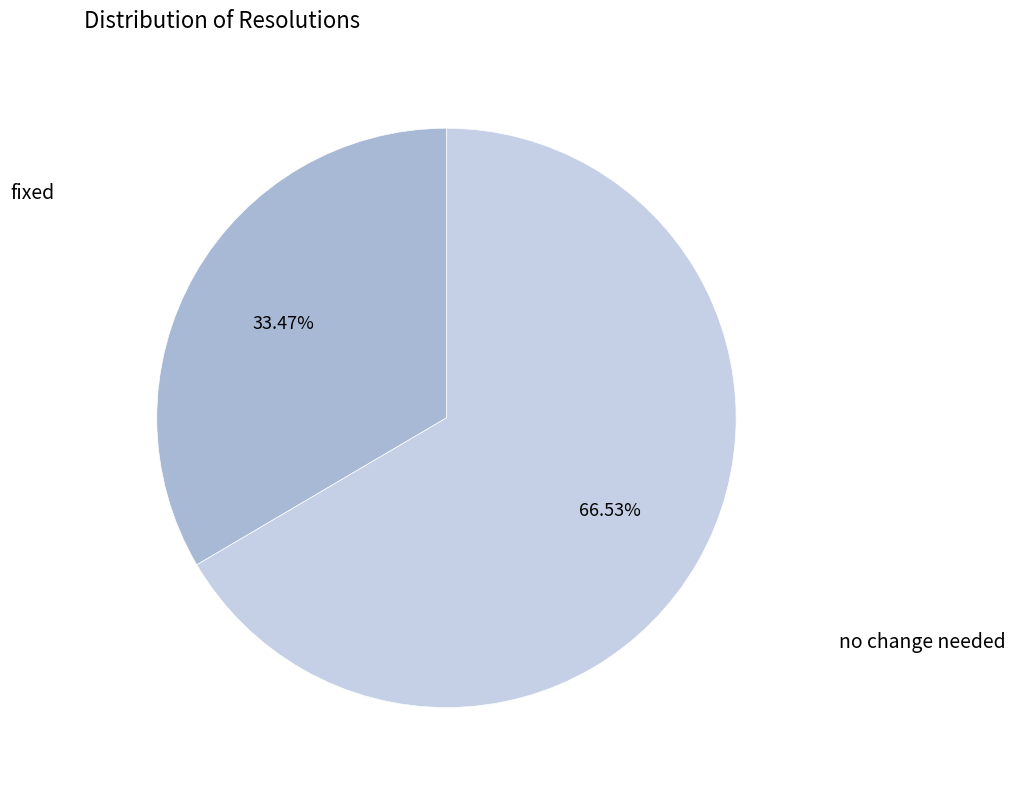

Do no change needed and fixed together represent more than half of the pie?

Yes